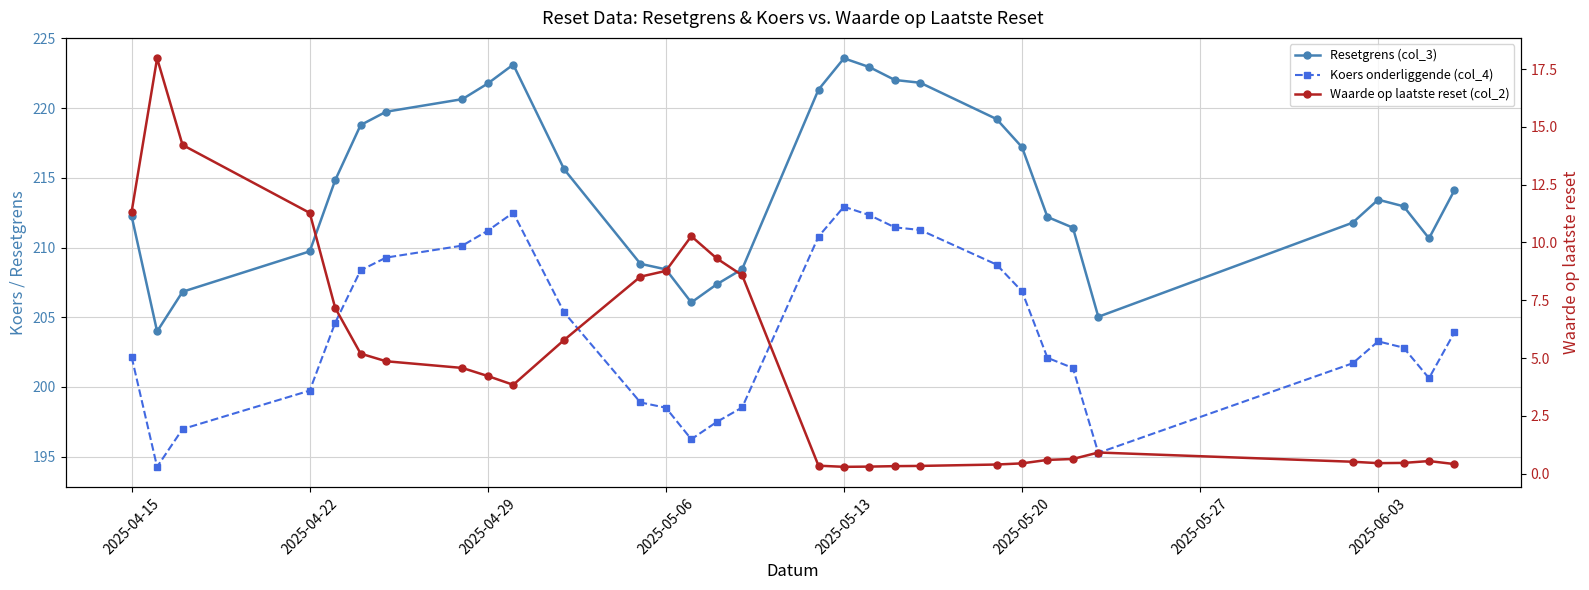

What are all the series names shown in the legend?

Resetgrens (col_3), Koers onderliggende (col_4), Waarde op laatste reset (col_2)